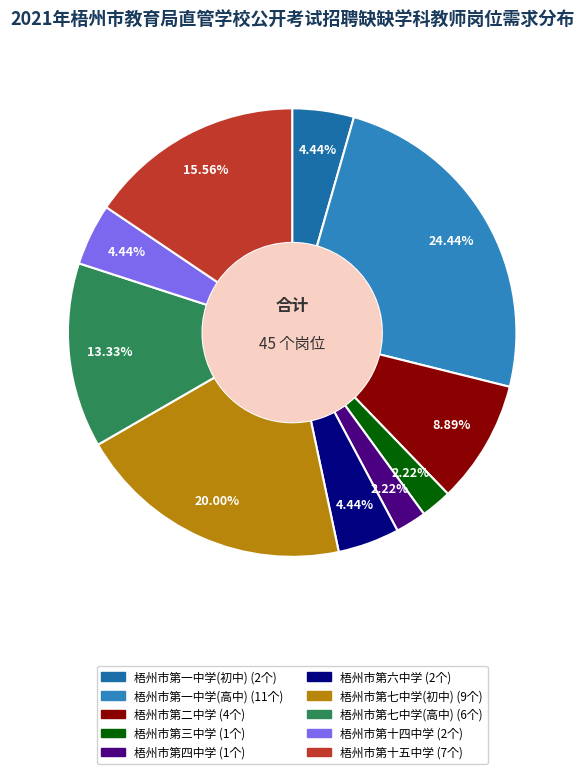

Is it true that 梧州市第二中学 is 16% of the pie?

False